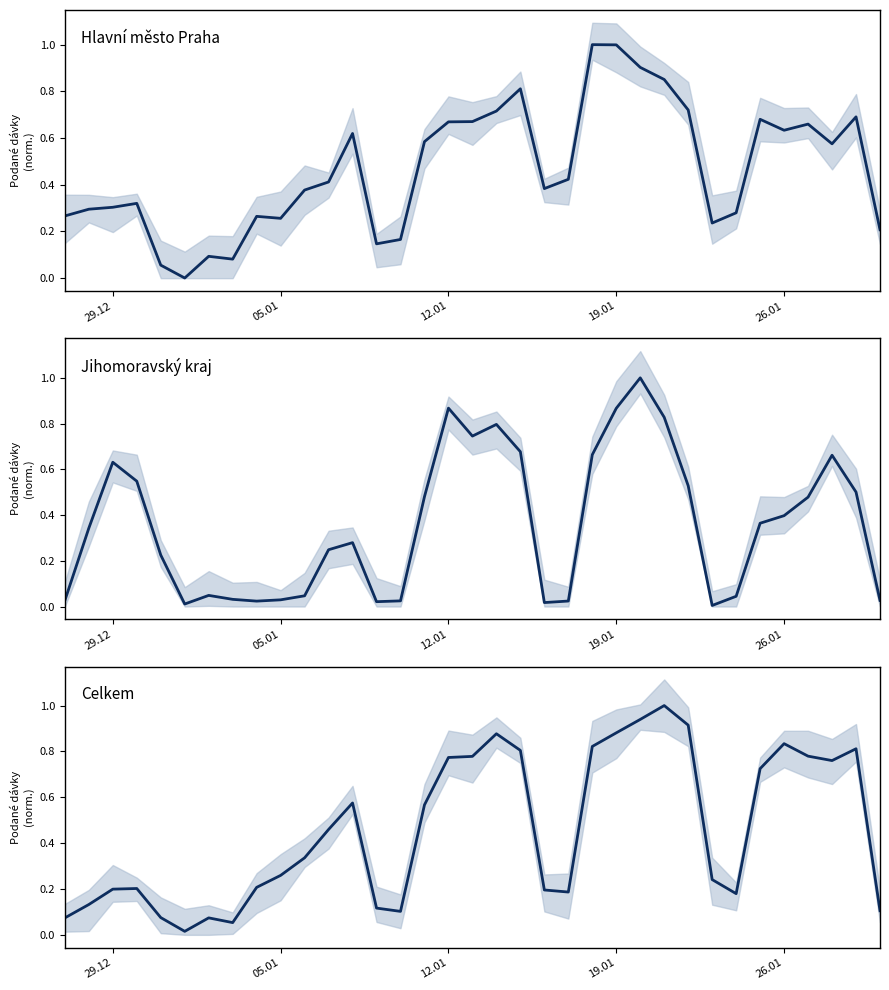

What is the sum of the Jihomoravský kraj values at 9 and 10?

0.1